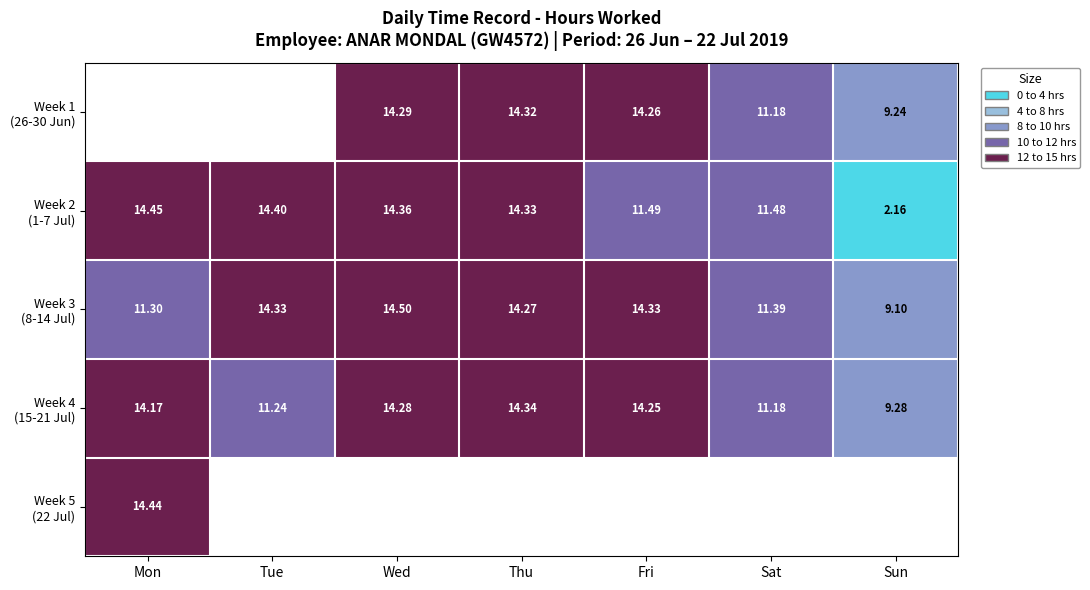

How many distinct data groups are displayed?

5